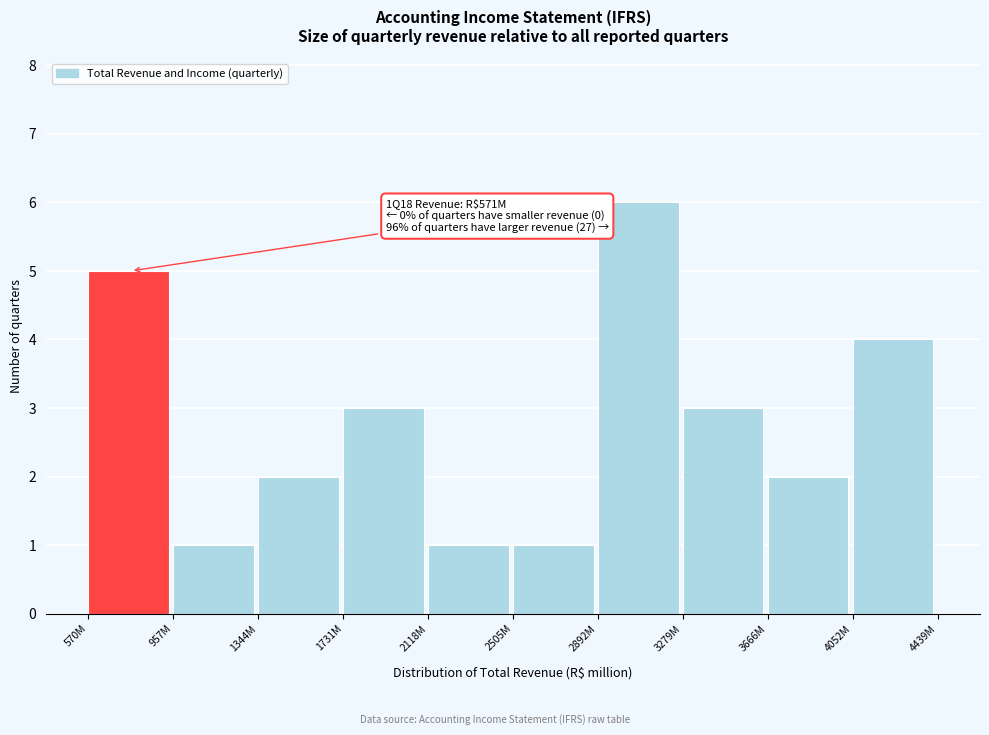

Reading right to left, transcribe all the data shown in this chart.

4	2	3	6	1	1	3	2	1	5